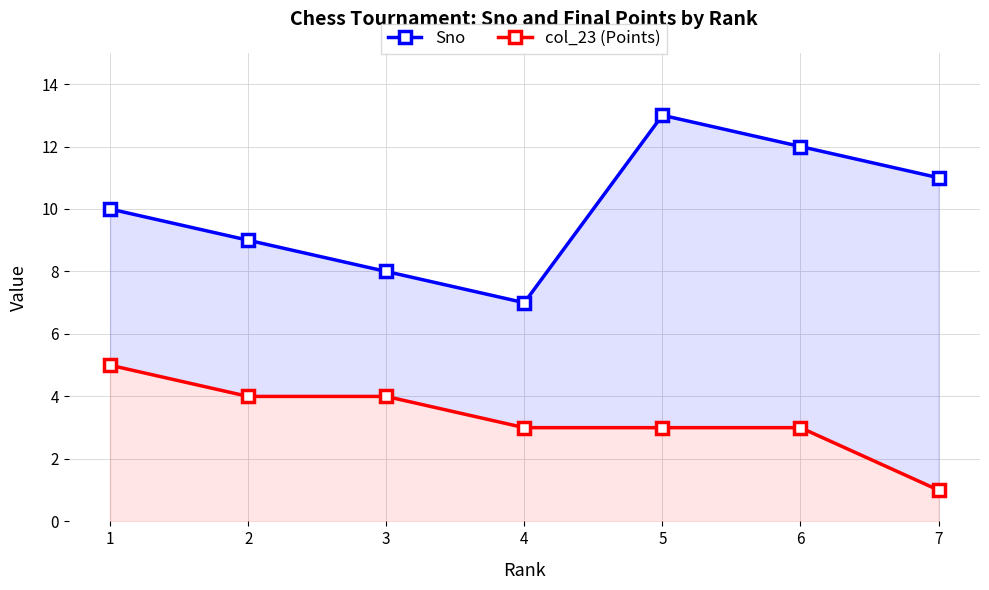

Reading left to right, list all the values displayed in this chart.

Sno: 1=10	2=9	3=8	4=7	5=13	6=12	7=11
col_23 (Points): 1=5	2=4	3=4	4=3	5=3	6=3	7=1